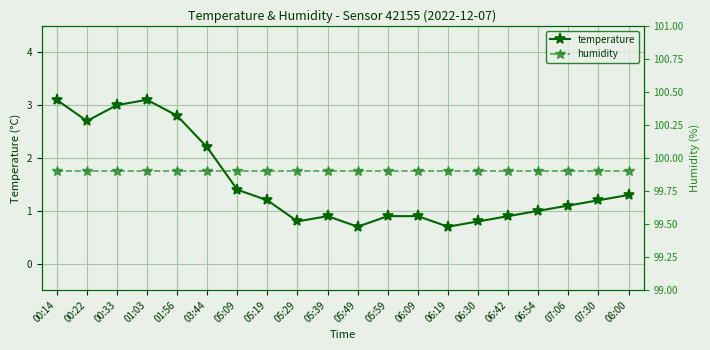

What is the average value of the humidity series?

99.9